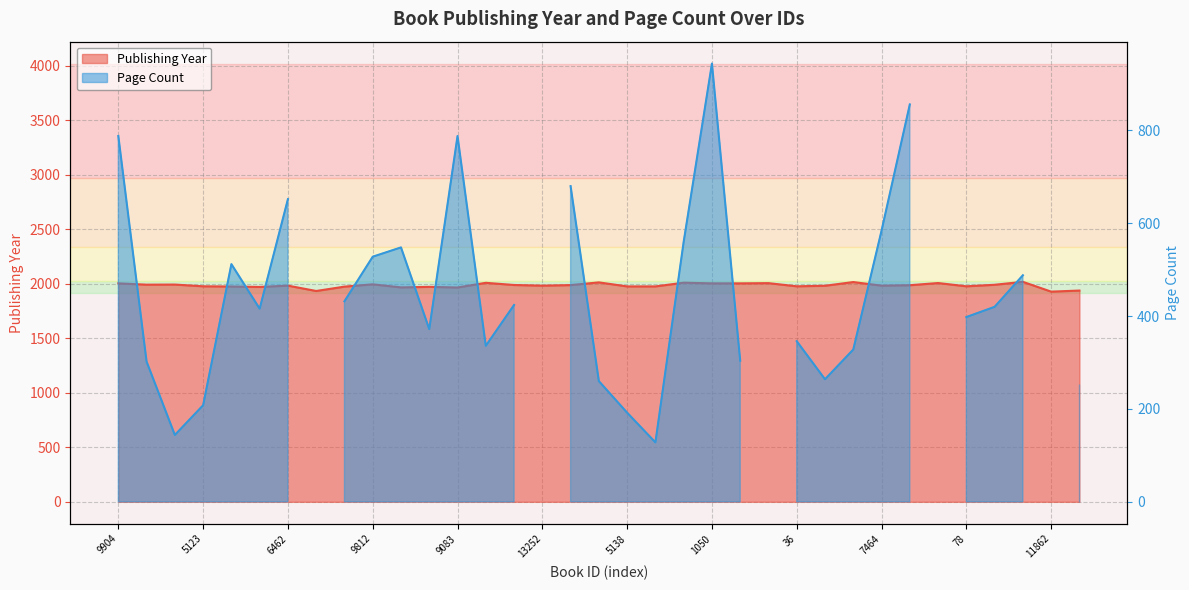

At which label is the value closest to 1973?

74